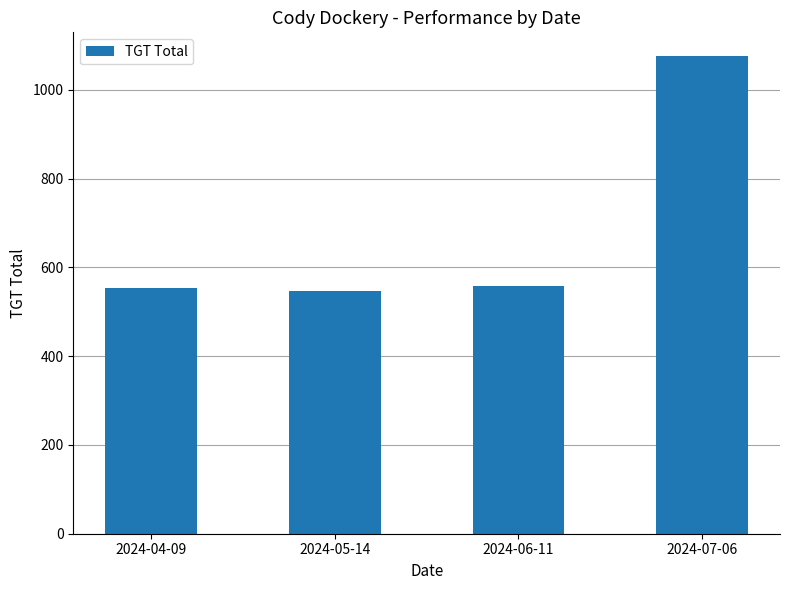

What is the sum of the values at 2024-06-11 and 2024-04-09?

1111